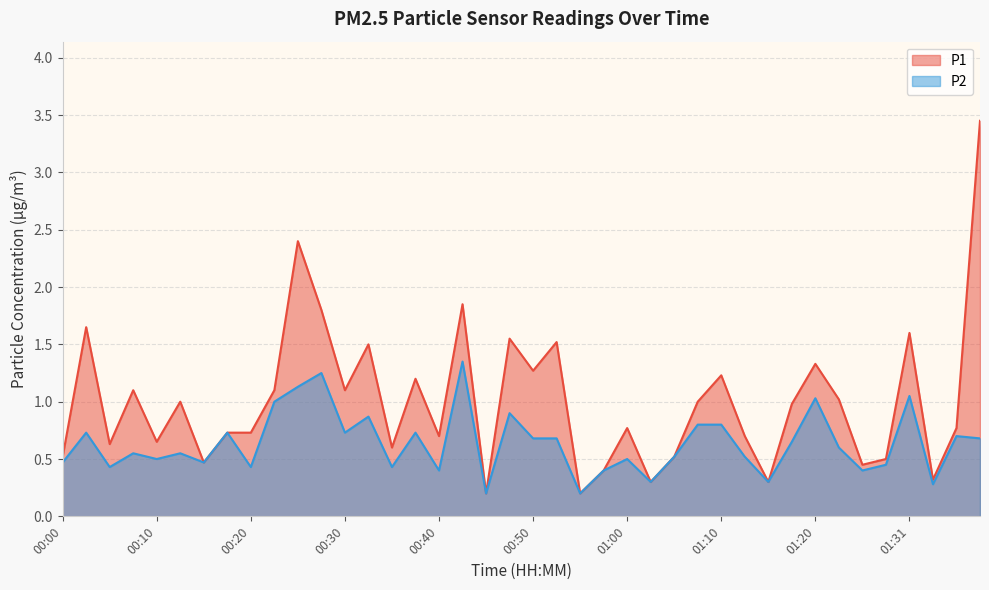

What position from the right is 01:17?

9